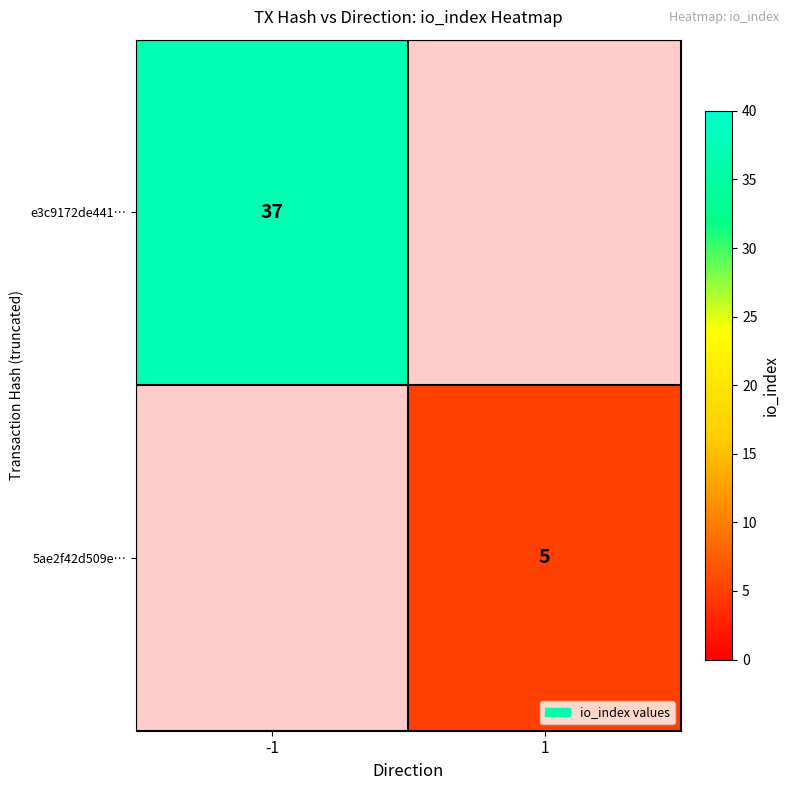

The value of e3c9172de441… at -1 is 64.3. True or false?

False